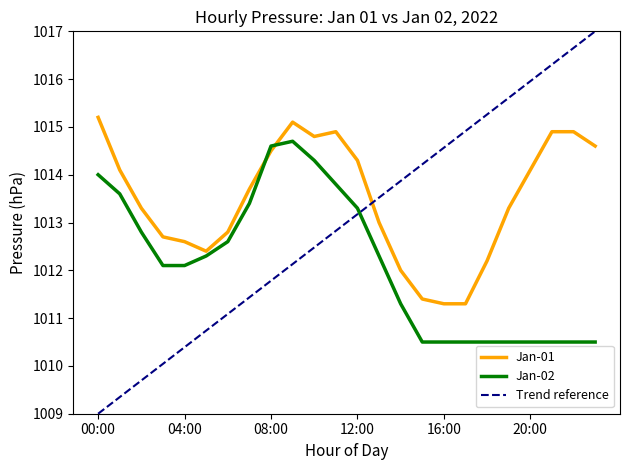

List the series in order of their peak value, lowest first.

Jan-02, Jan-01, Trend reference